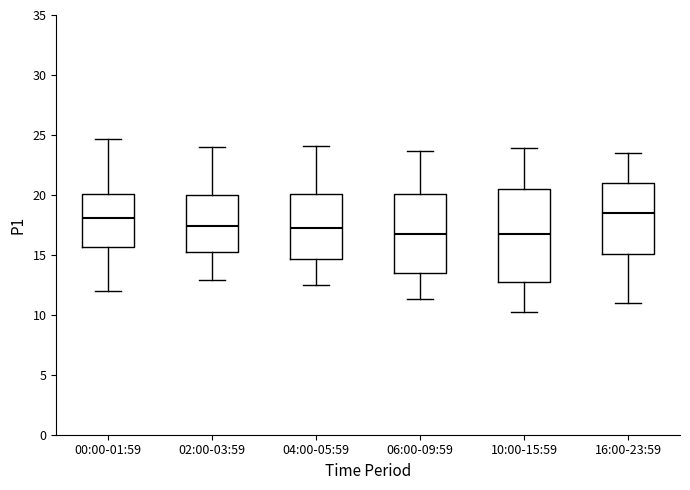

Reading left to right, transcribe this box plot: for each box, give where its median line is, the range the box spans, and where its two whiskers end, as read against the y-axis. The values are not printed on the chart, so give them approximately, as read against the axis.

00:00-01:59: median 18.0, box 15.5 to 20.0, whiskers 12.0 to 24.5
02:00-03:59: median 17.5, box 15.0 to 20.0, whiskers 13.0 to 24.0
04:00-05:59: median 17.5, box 14.5 to 20.0, whiskers 12.5 to 24.0
06:00-09:59: median 17.0, box 13.5 to 20.0, whiskers 11.5 to 23.5
10:00-15:59: median 16.5, box 12.5 to 20.5, whiskers 10.0 to 24.0
16:00-23:59: median 18.5, box 15.0 to 21.0, whiskers 11.0 to 23.5